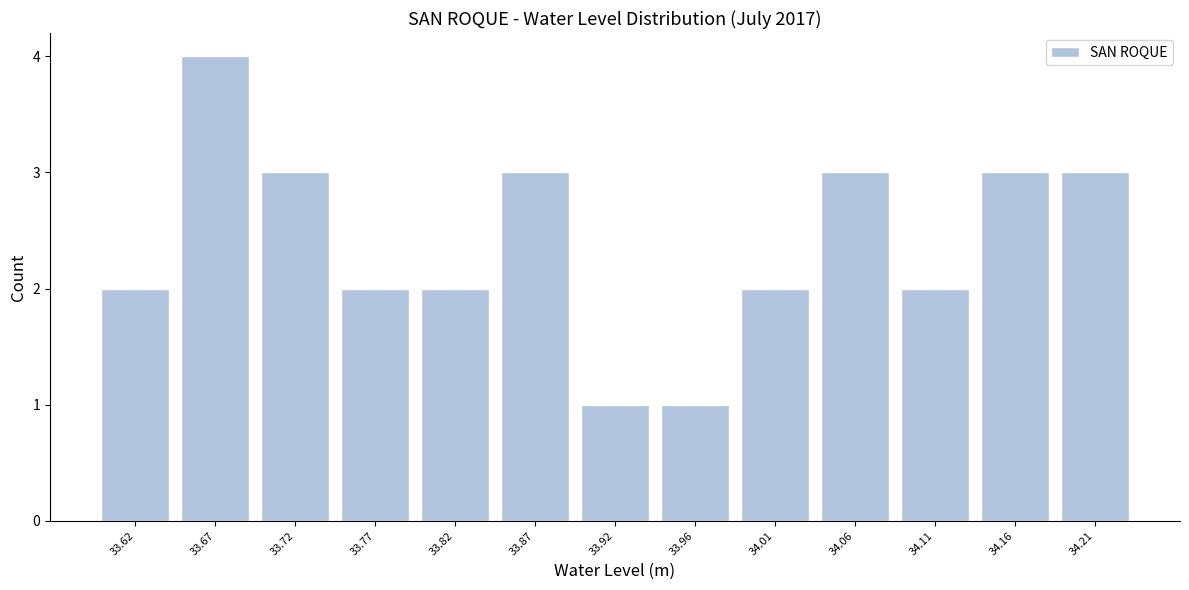

Reading left to right, extract all data points from this chart.

33.62=2	33.67=4	33.72=3	33.77=2	33.82=2	33.87=3	33.92=1	33.96=1	34.01=2	34.06=3	34.11=2	34.16=3	34.21=3